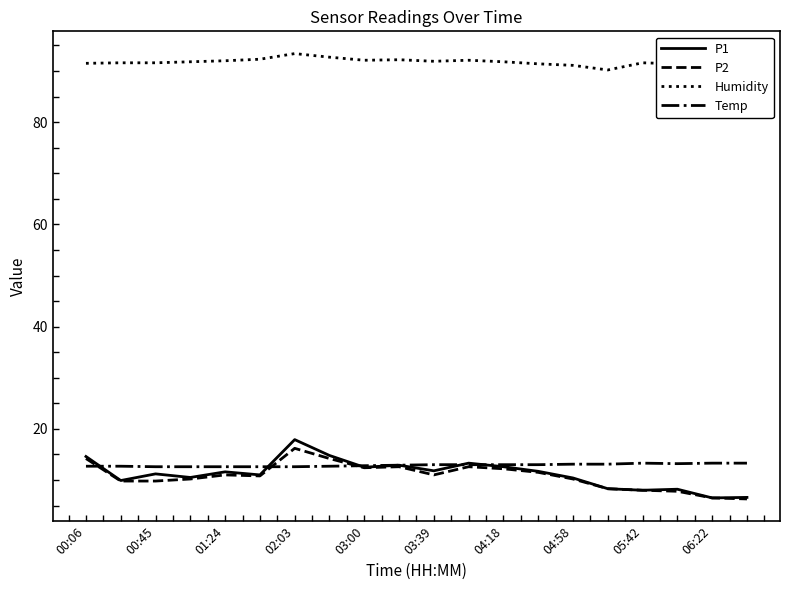

At how many categories does at least one series exceed 15?

20